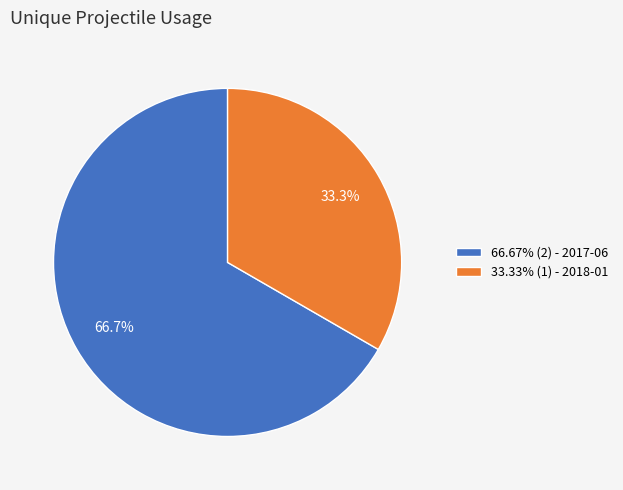

Count the number of slices in the pie.

2